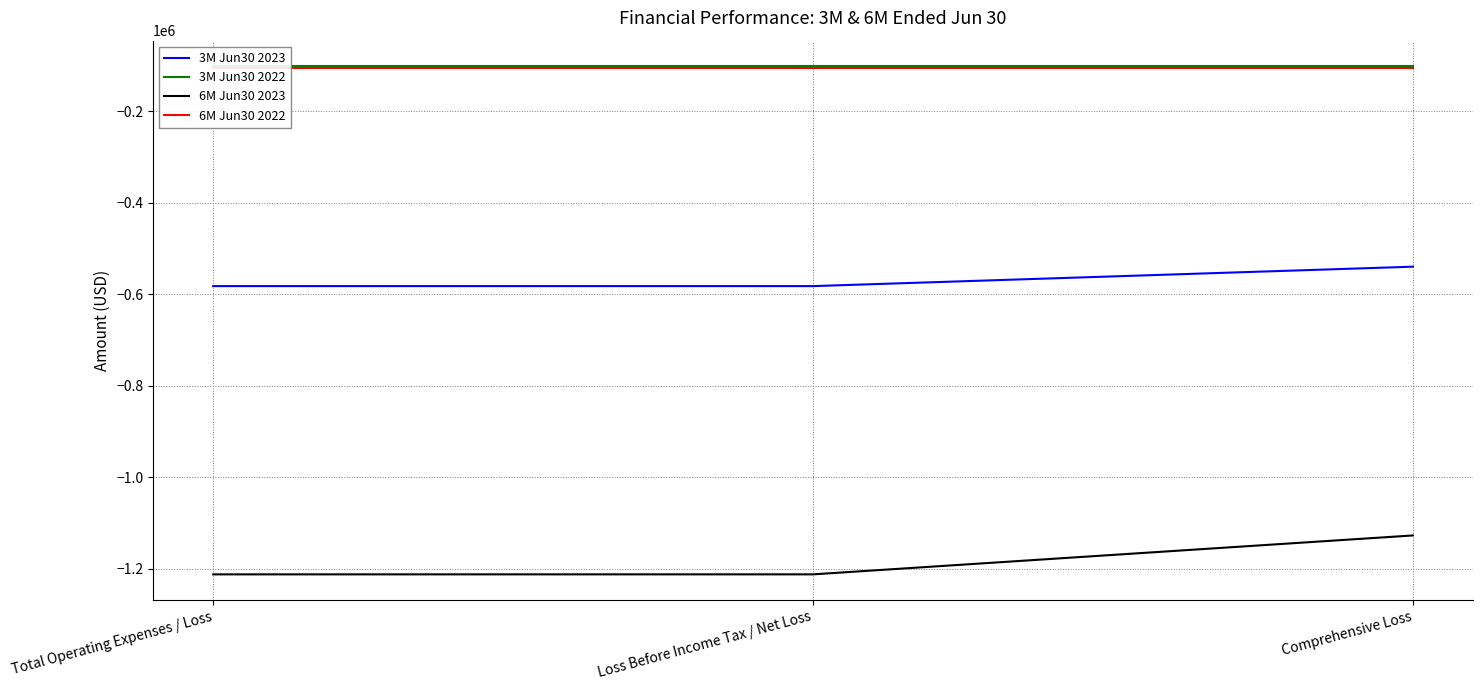

At which category does the chart reach its peak across all series?

Total Operating Expenses / Loss